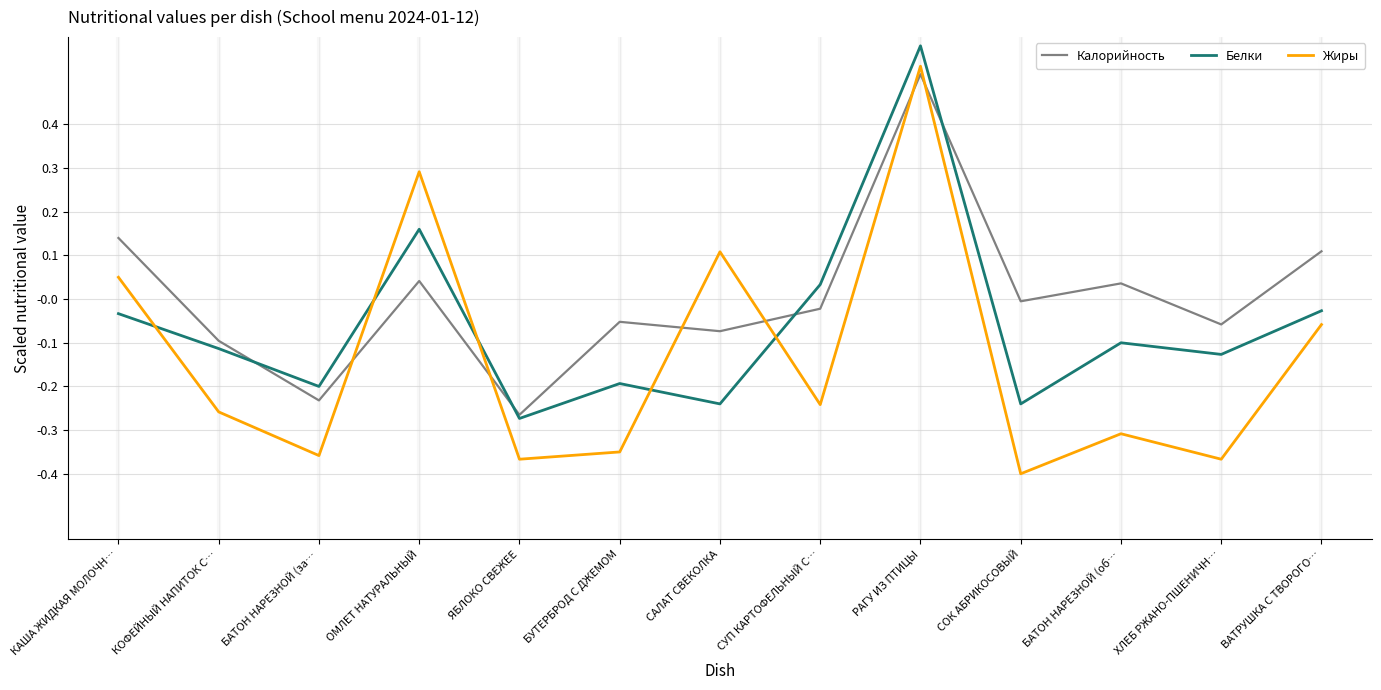

Which series changed the most between ЯБЛОКО СВЕЖЕЕ and ВАТРУШКА С ТВОРОГО…?

Калорийность